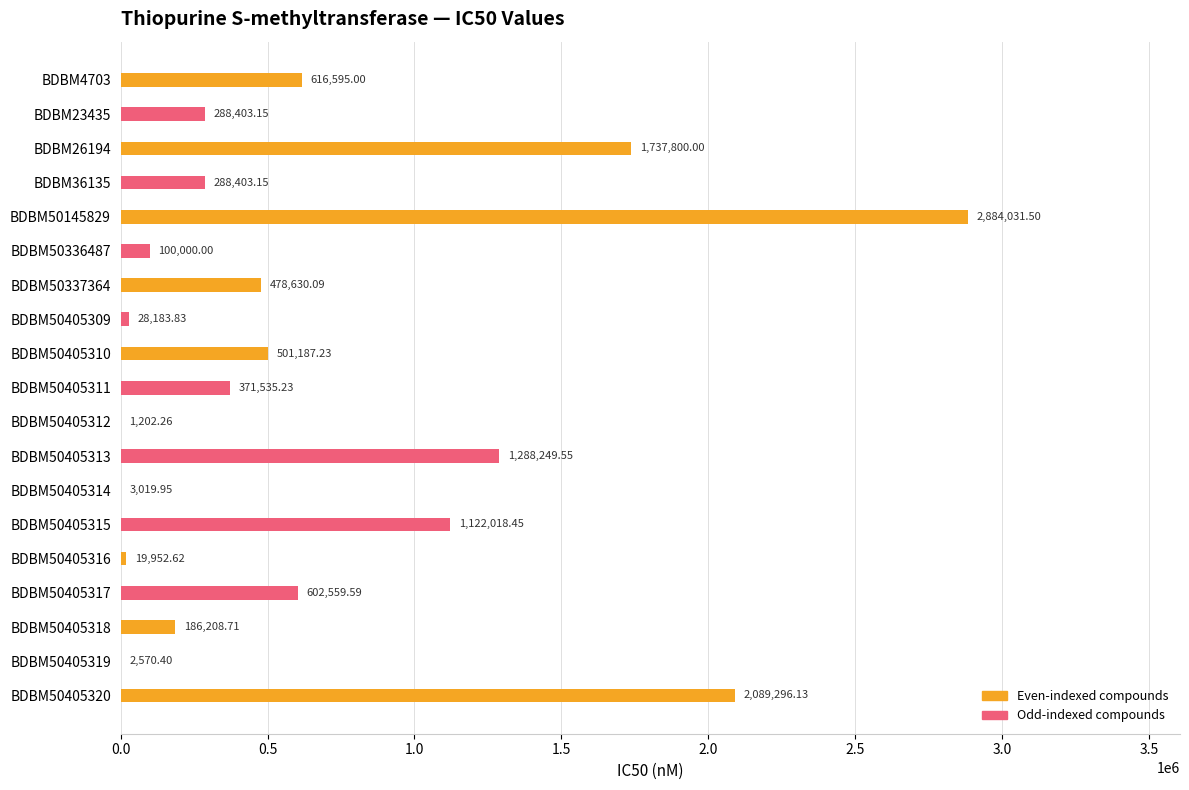

What is the sum of all values?

12609846.8